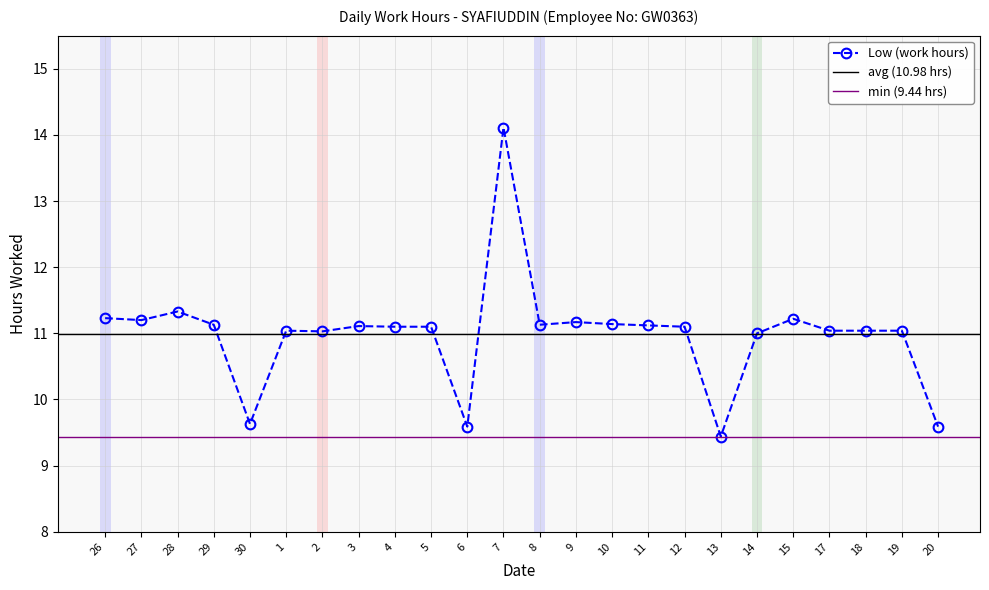

How many data points does each series have?

24